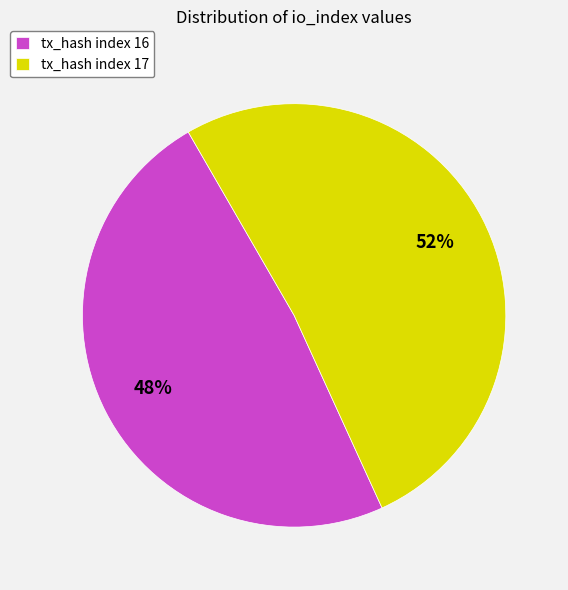

Count the number of slices in the pie.

2